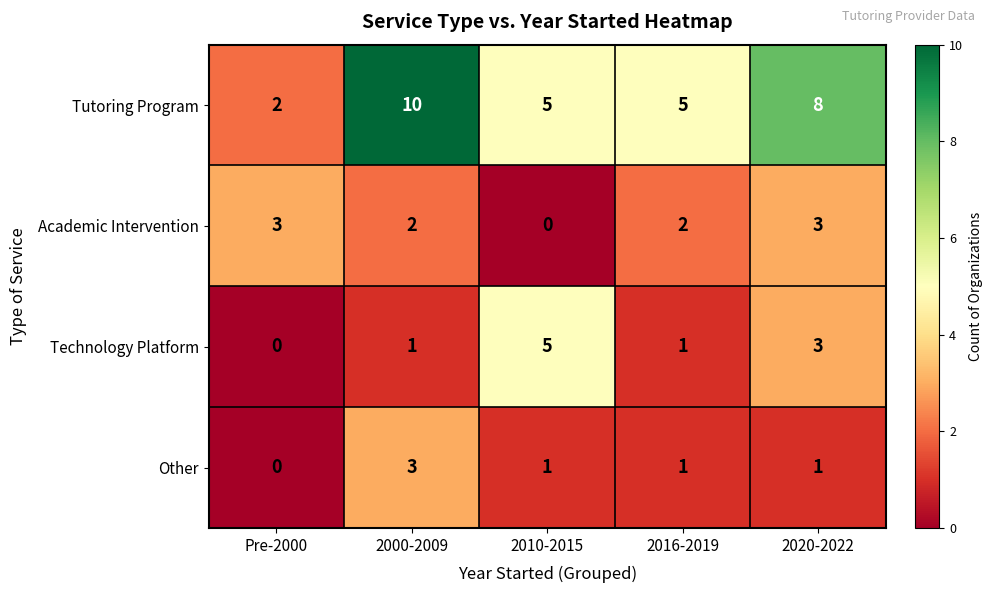

What is the difference between the highest and lowest values at 2000-2009?

9